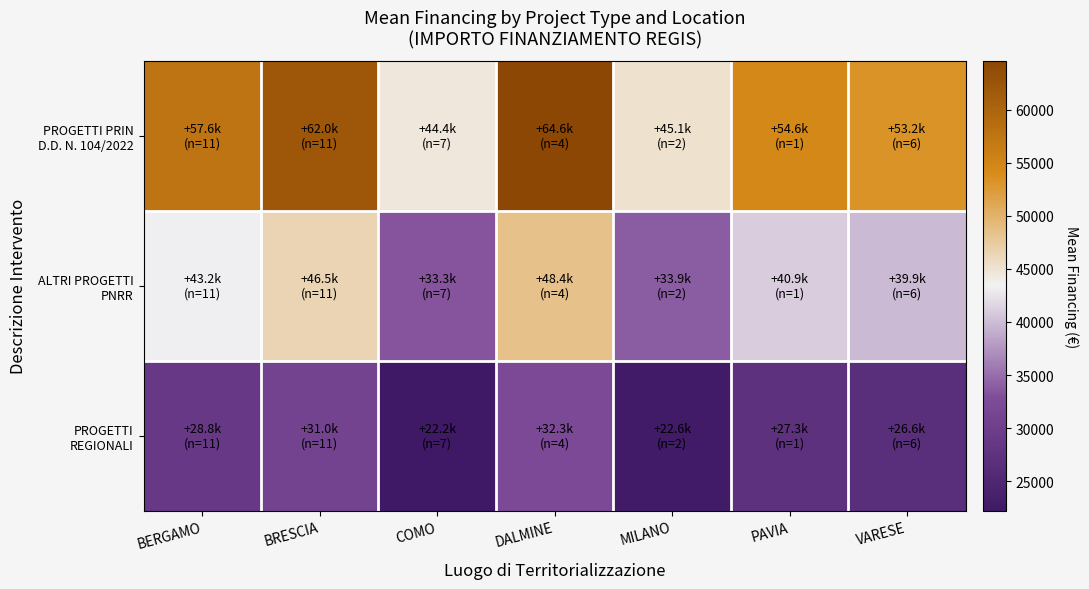

At VARESE, list the series in order from smallest to largest.

PROGETTI REGIONALI, ALTRI PROGETTI PNRR, PROGETTI PRIN D.D. N. 104/2022